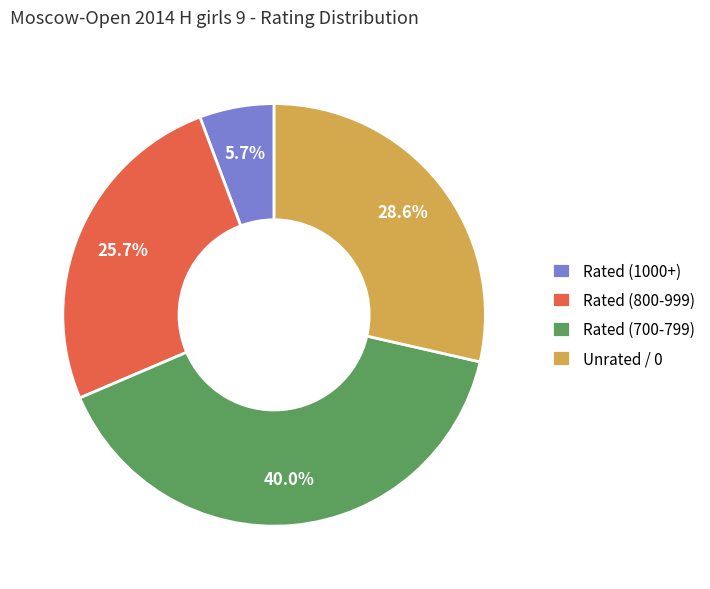

What portion of the pie excludes Rated (1000+)?

94.3%